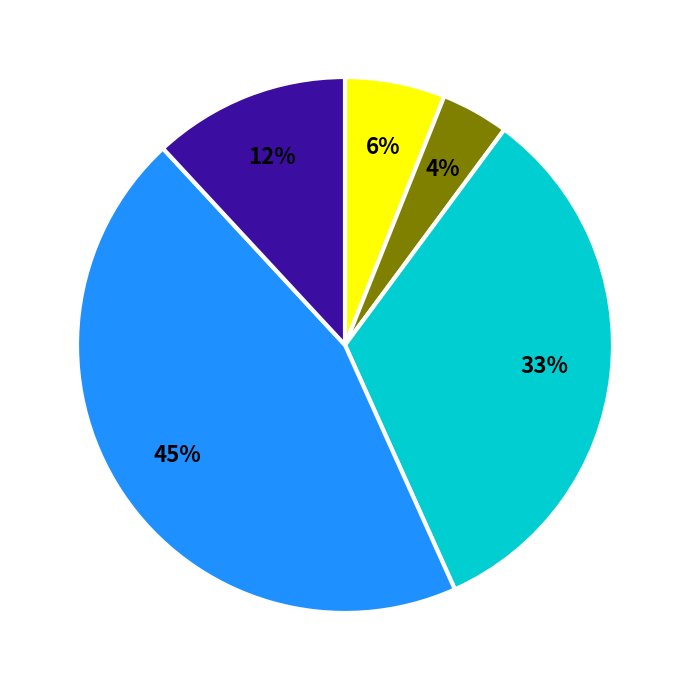

Is there a majority slice in this chart?

No